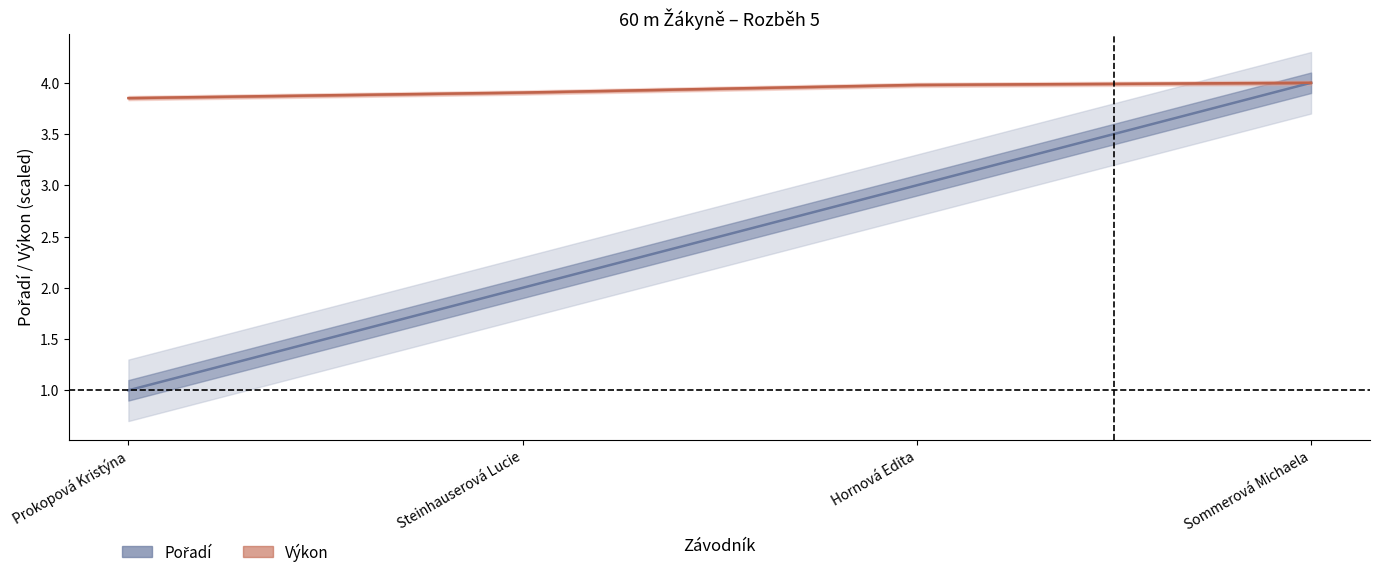

What is the difference between the highest and lowest values at Hornová Edita?

1.0